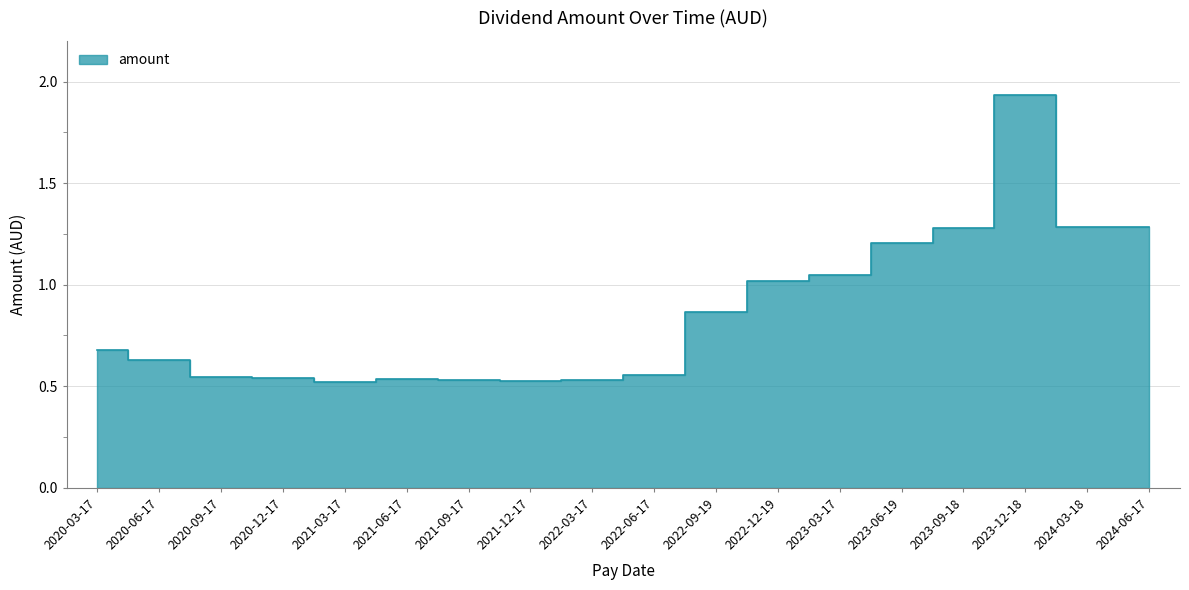

The chart shows a value of 0.5 at 2023-06-19. True or false?

False